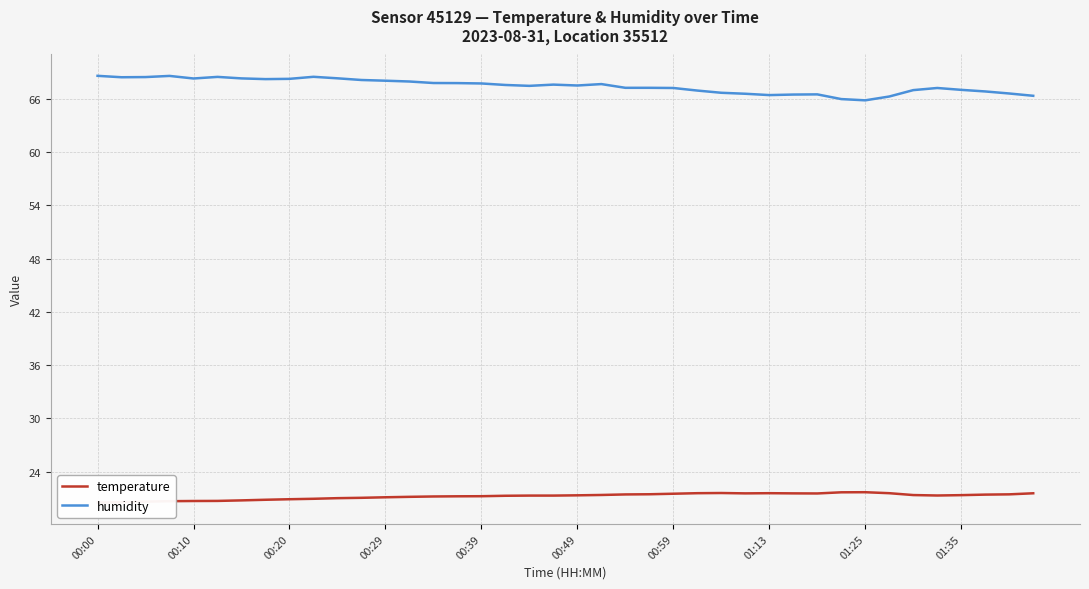

What is the highest value of the humidity series?

68.6